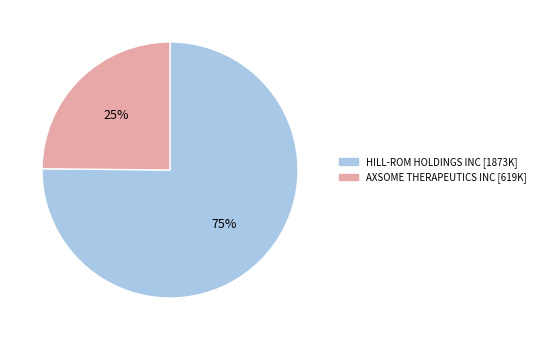

Rank the categories by value from highest to lowest.

HILL-ROM HOLDINGS INC, AXSOME THERAPEUTICS INC